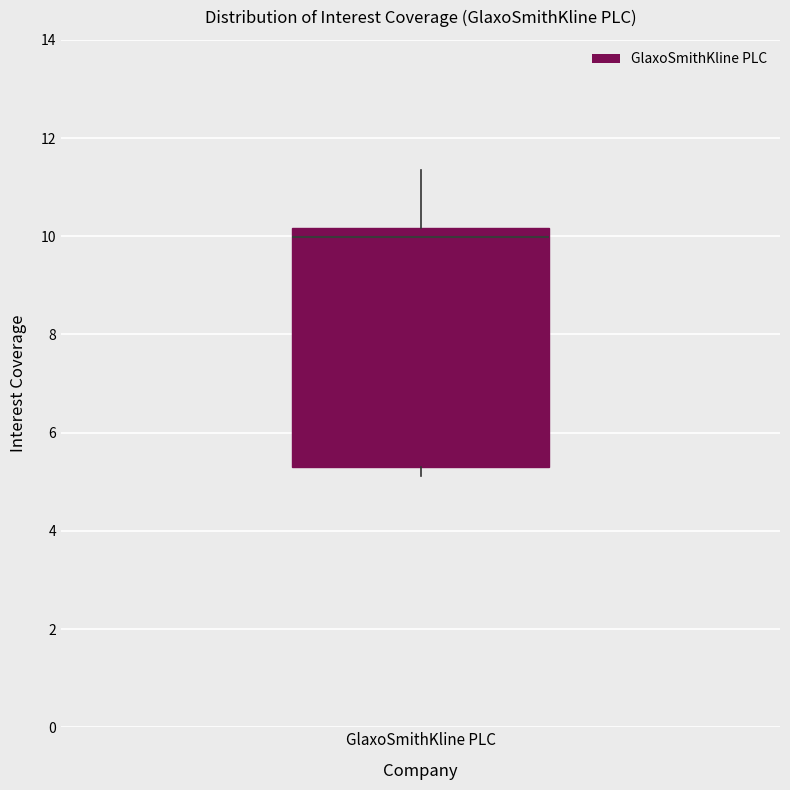

Read this box plot against the y-axis: the position of the median line, the range covered by the box, and the ends of both whiskers. The values are not printed on the chart, so give them approximately, as read against the axis.

median 10.0, box 5.4 to 10.2, whiskers 5.2 to 11.4